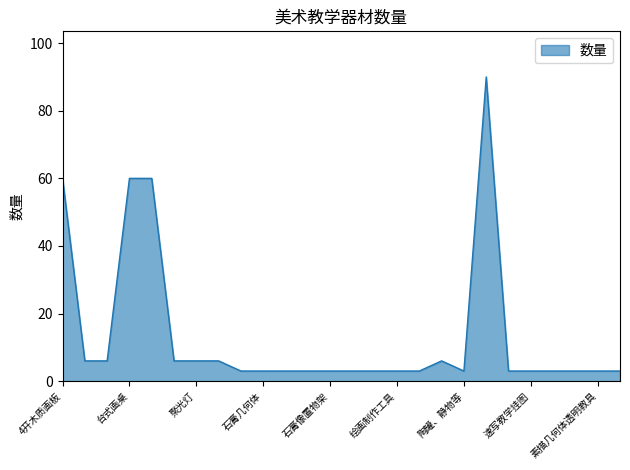

What is the greatest value displayed?

90